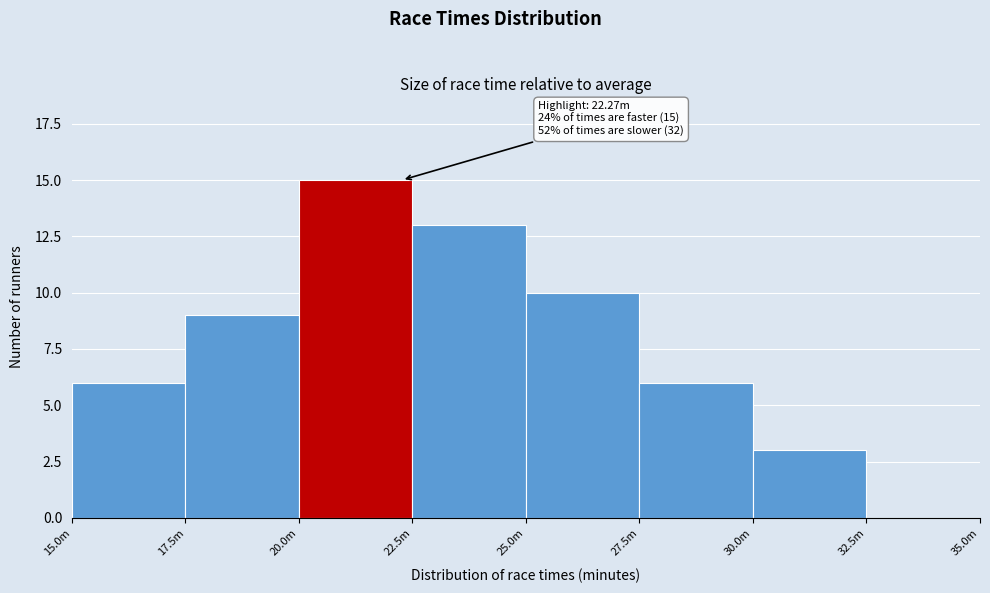

Reading left to right, list all the values displayed in this chart.

15.0m=6	17.5m=9	20.0m=15	22.5m=13	25.0m=10	27.5m=6	30.0m=3	32.5m=0